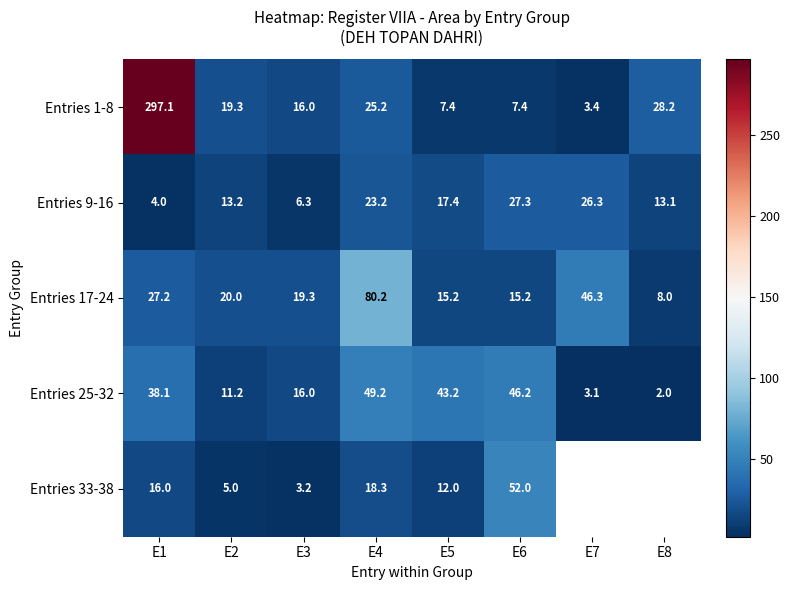

At which category is the sum across all series the highest?

E1